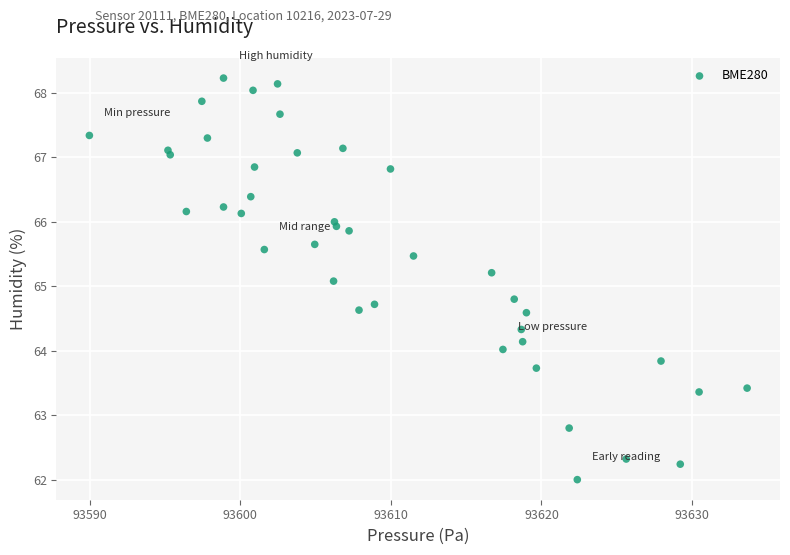

What is the range of X values (max minus min)?

43.7